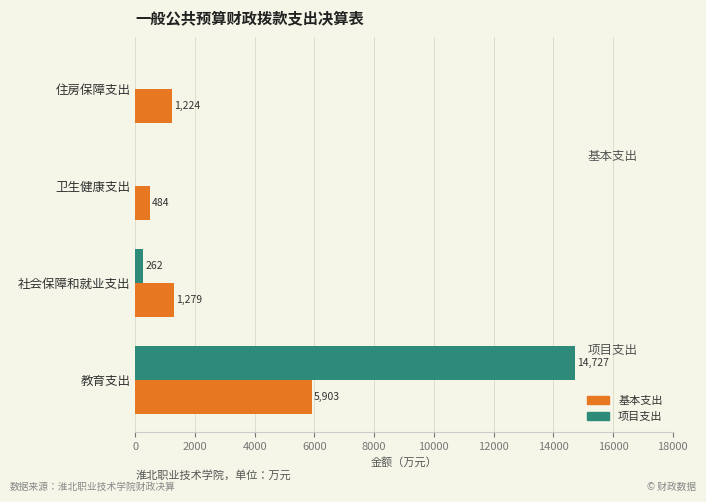

What is the average value of the 项目支出 series?

3747.4